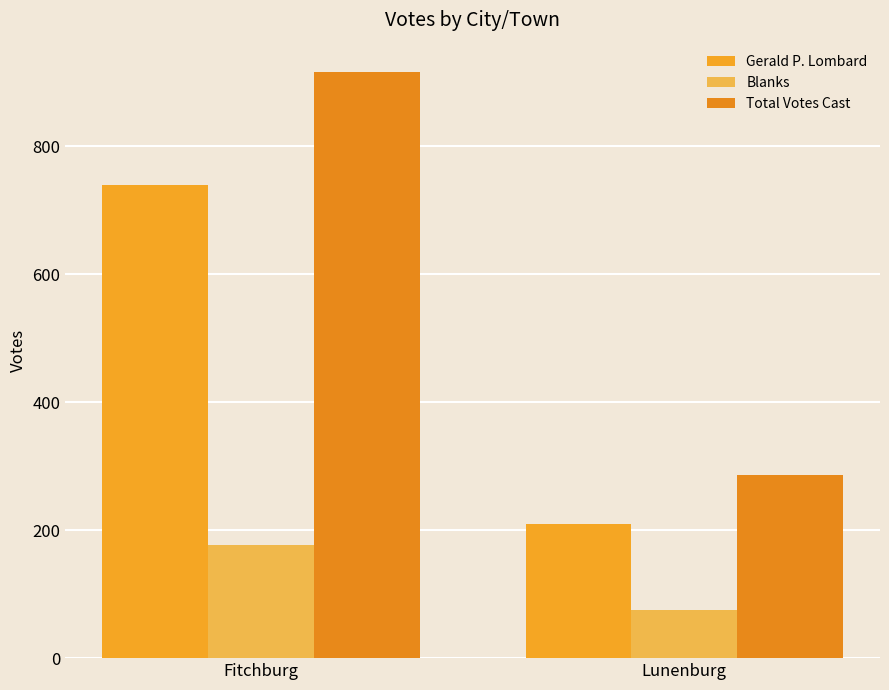

Reading left to right, what are all the values shown in this chart?

Gerald P. Lombard: Fitchburg=739	Lunenburg=210
Blanks: Fitchburg=177	Lunenburg=76
Total Votes Cast: Fitchburg=916	Lunenburg=286